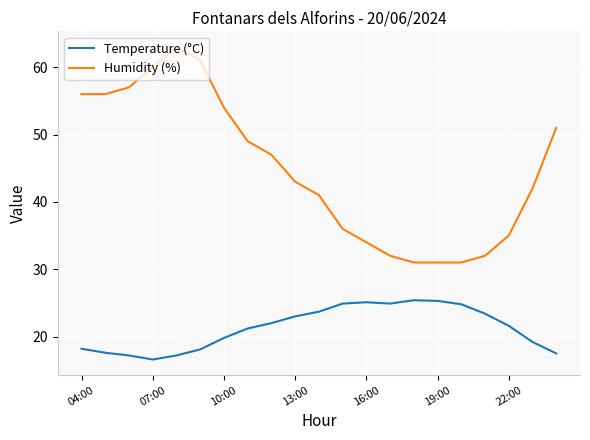

What is the highest value of the Temperature (°C) series?

25.4